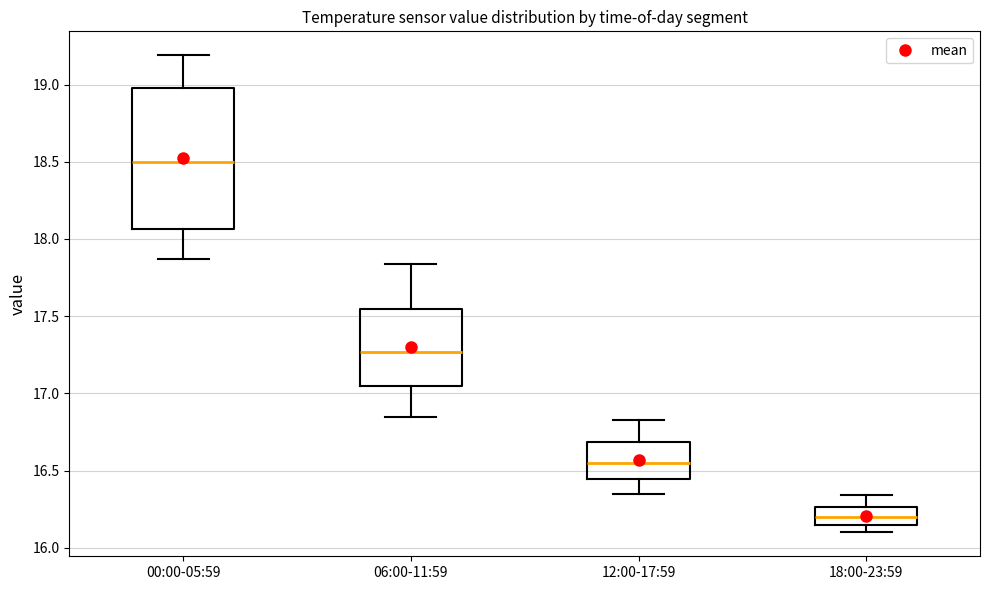

Reading left to right, transcribe this box plot: for each box, give where its median line is, the range the box spans, and where its two whiskers end, as read against the y-axis. The values are not printed on the chart, so give them approximately, as read against the axis.

00:00-05:59: median 18.50, box 18.05 to 19.00, whiskers 17.85 to 19.20
06:00-11:59: median 17.25, box 17.05 to 17.55, whiskers 16.85 to 17.85
12:00-17:59: median 16.55, box 16.45 to 16.70, whiskers 16.35 to 16.85
18:00-23:59: median 16.20, box 16.15 to 16.25, whiskers 16.10 to 16.35